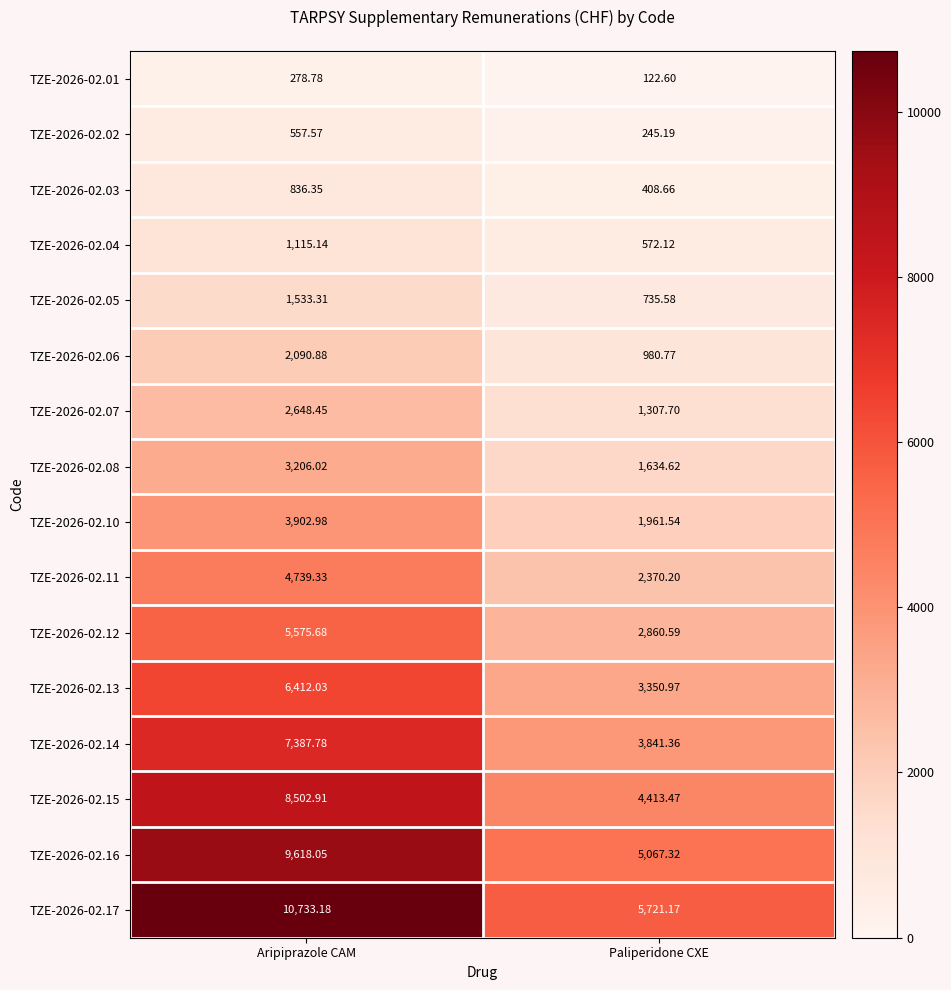

What is the maximum value shown in the chart?

10733.2